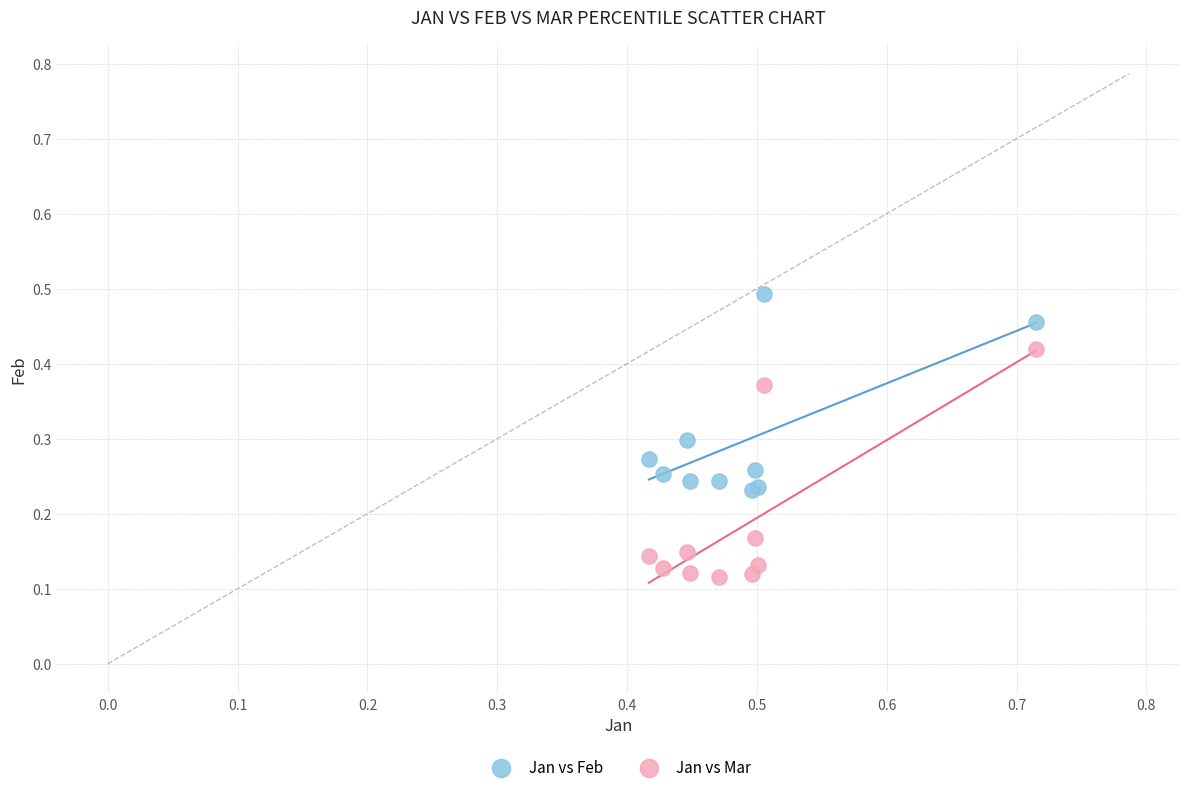

Which series has the widest spread of Y values?

Jan vs Mar